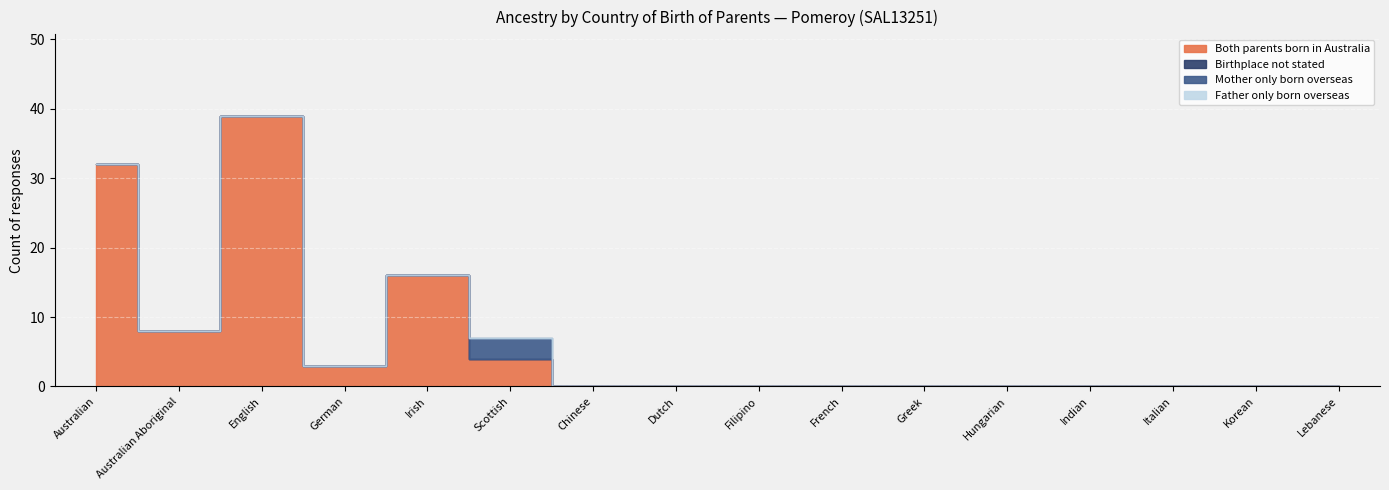

What position from the left is German?

4